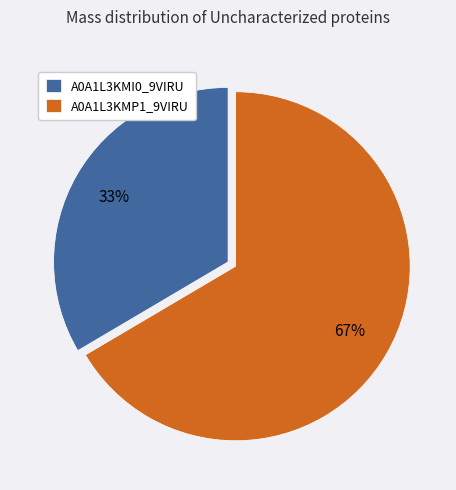

Rank the categories by value from highest to lowest.

A0A1L3KMP1_9VIRU, A0A1L3KMI0_9VIRU